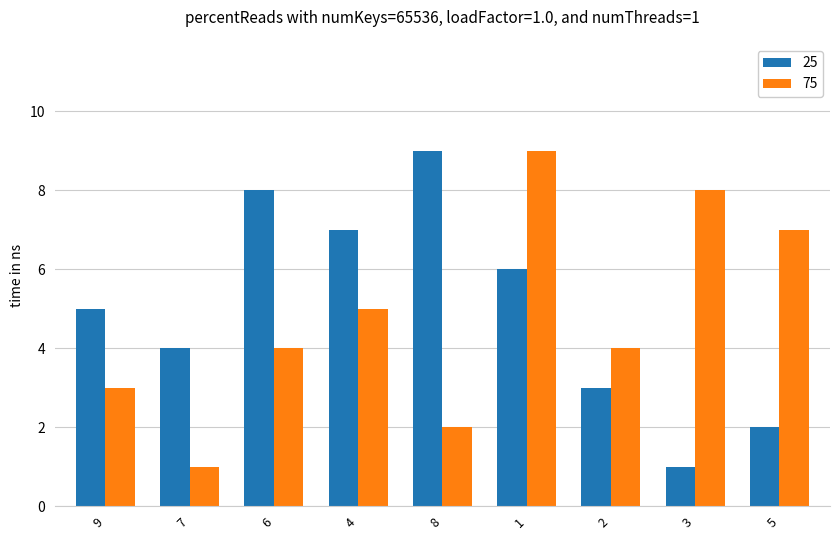

What is the value of the 25 bar at the 7th from the left?

3